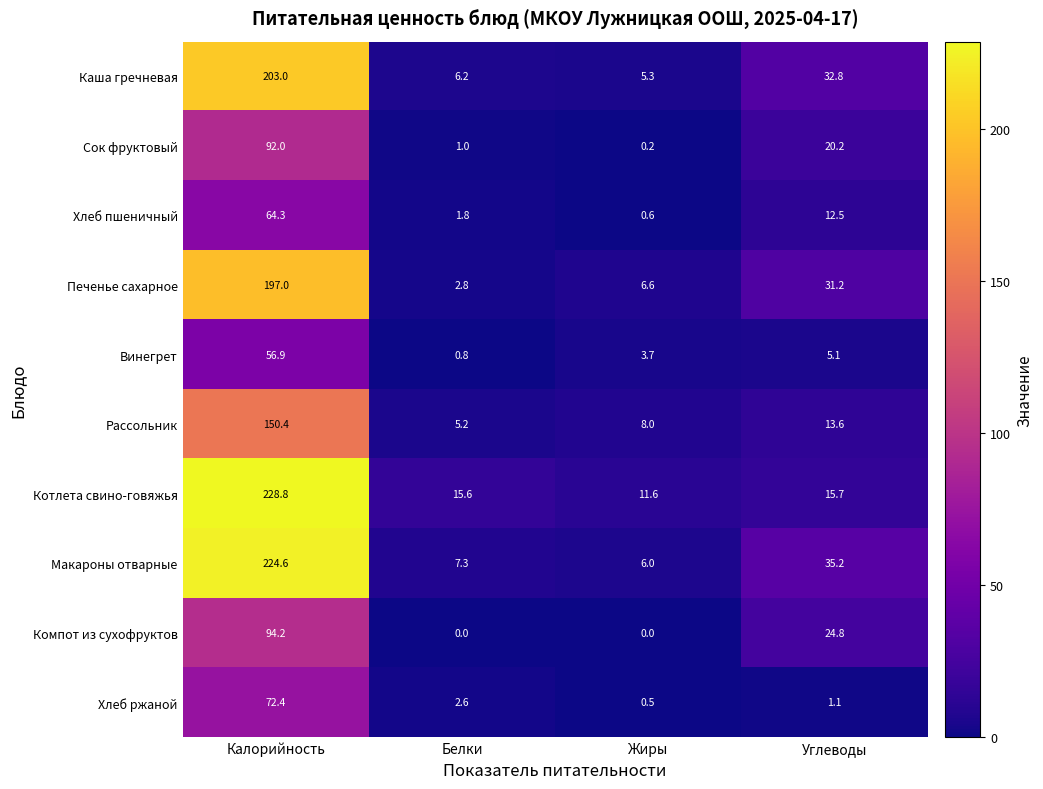

Which category has the lowest value in the Каша гречневая series?

Жиры